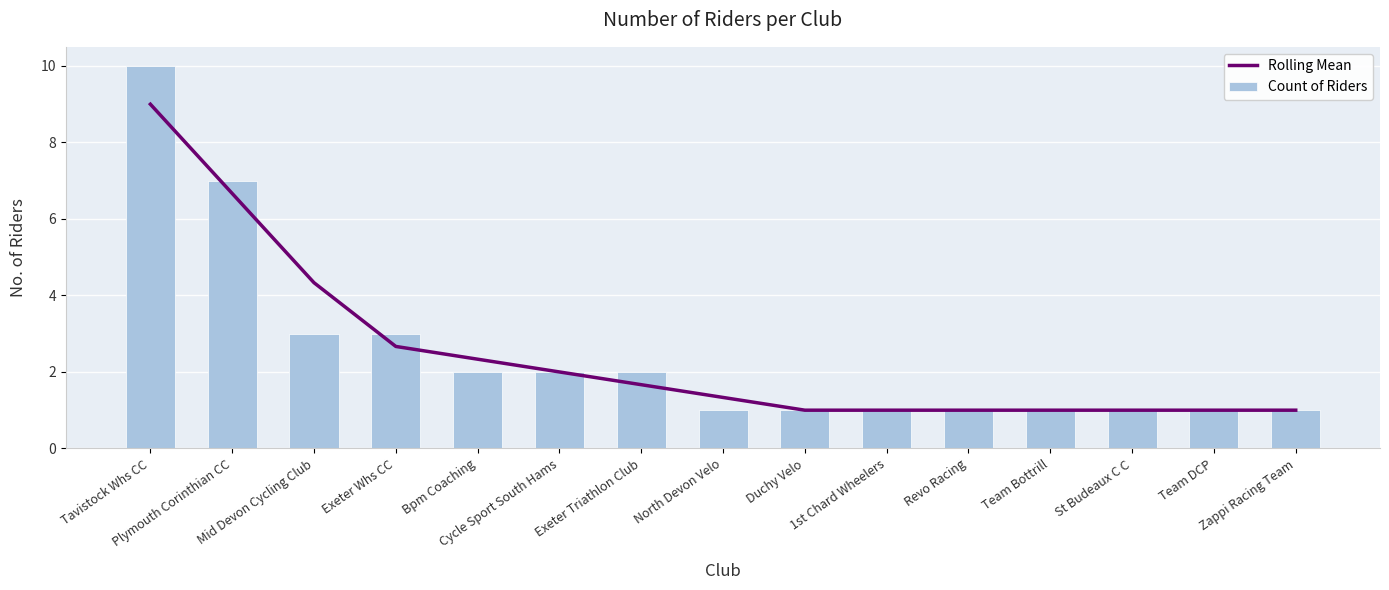

What is the sum of the Rolling Mean values at 1st Chard Wheelers and Zappi Racing Team?

2.0